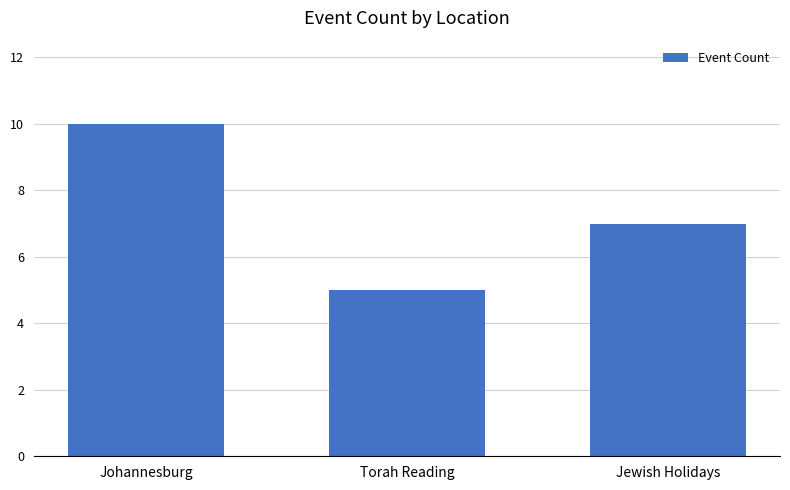

The chart shows a value of 5 at Torah Reading. True or false?

True